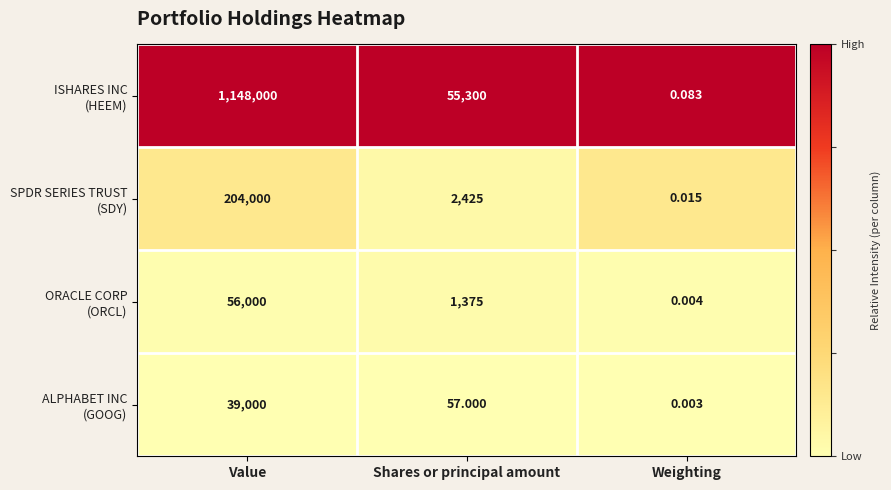

At which category does the chart reach its minimum across all series?

Weighting